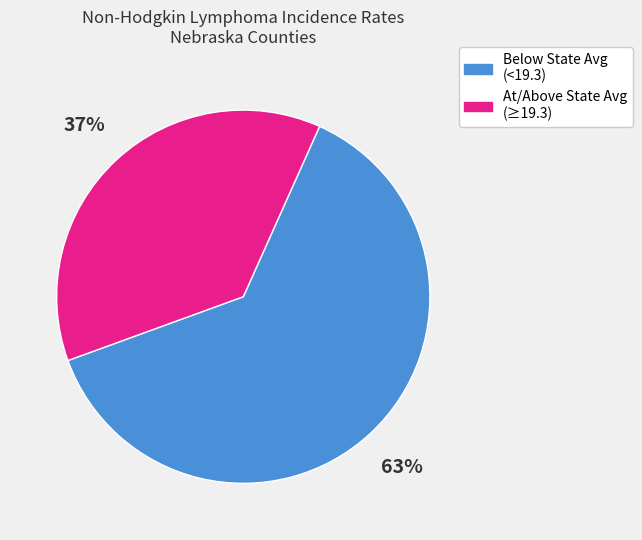

To the nearest percent, what is the combined percentage of Below State Avg (<19.3) and At/Above State Avg (≥19.3)?

100%